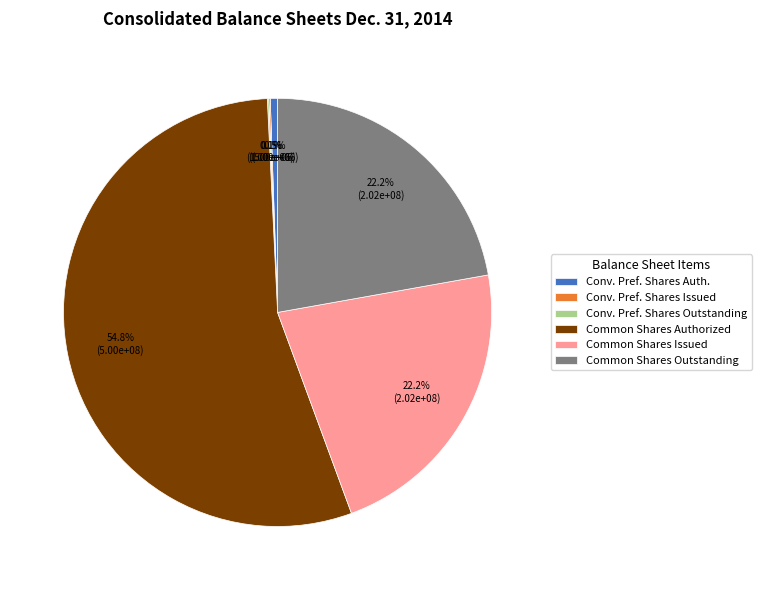

What percentage is NOT represented by Common Shares Outstanding?

77.8%